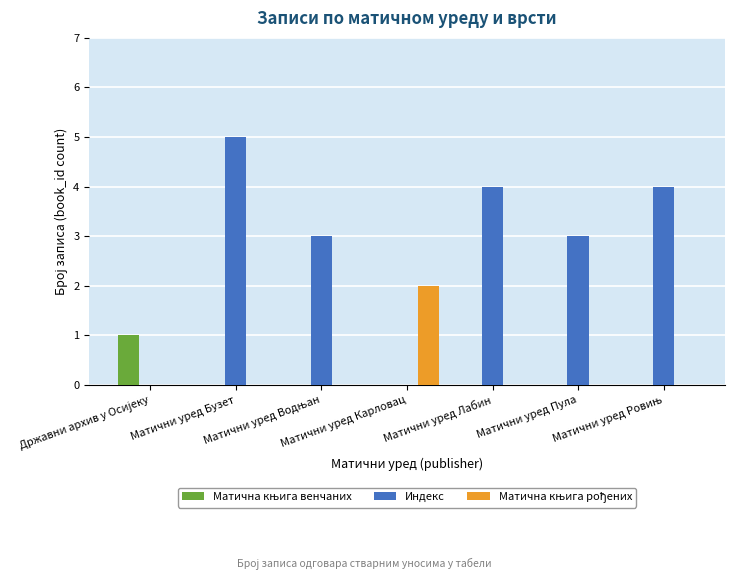

What is the maximum value shown in the chart?

5